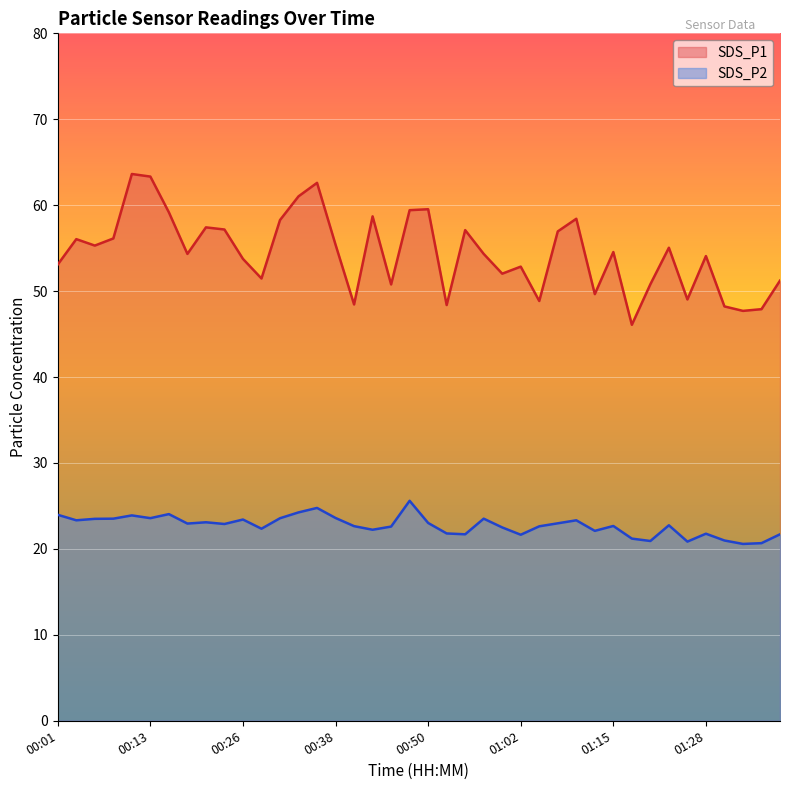

At which label is SDS_P2 closest to 23?

00:50